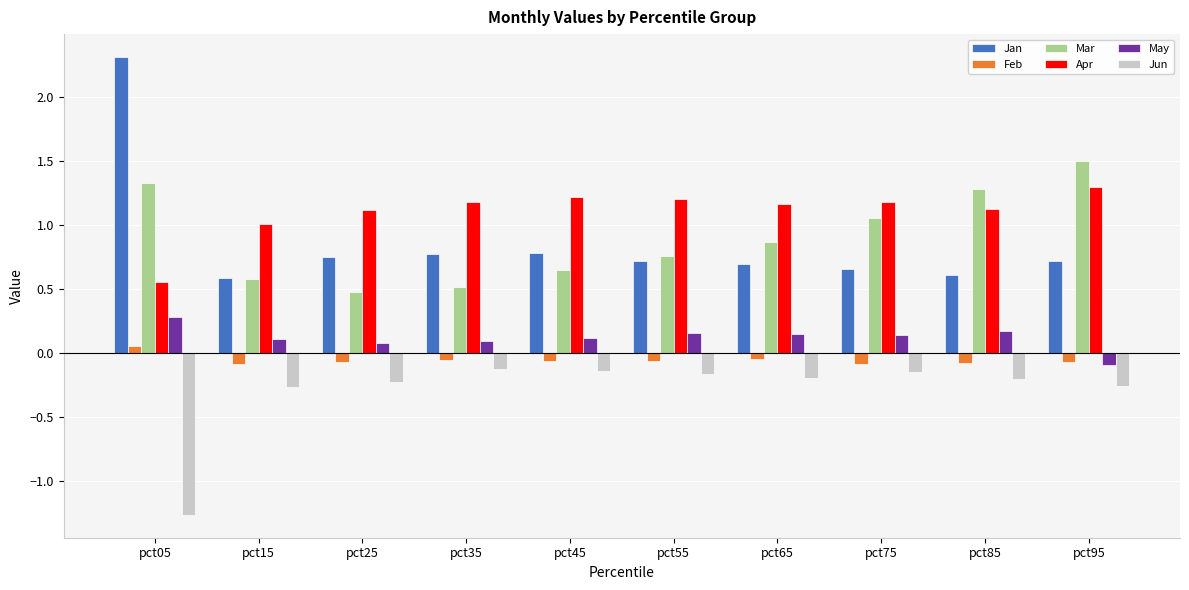

Is it true that Apr equals 0.5 at pct75?

False